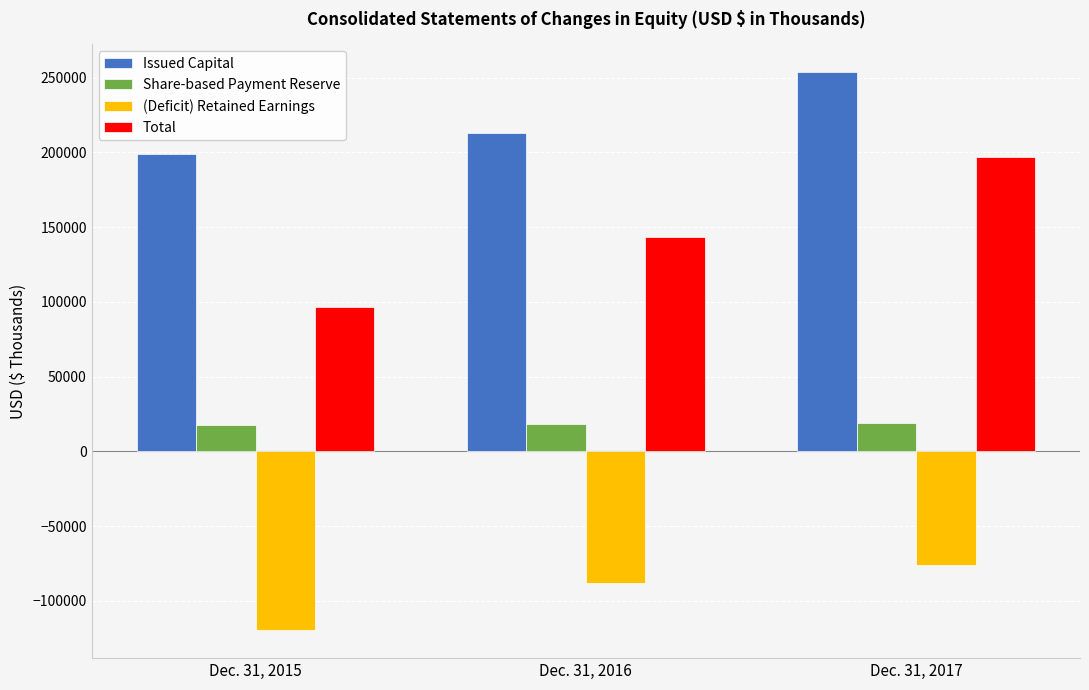

What is the value of the Total bar at the 3rd from the left?

196585